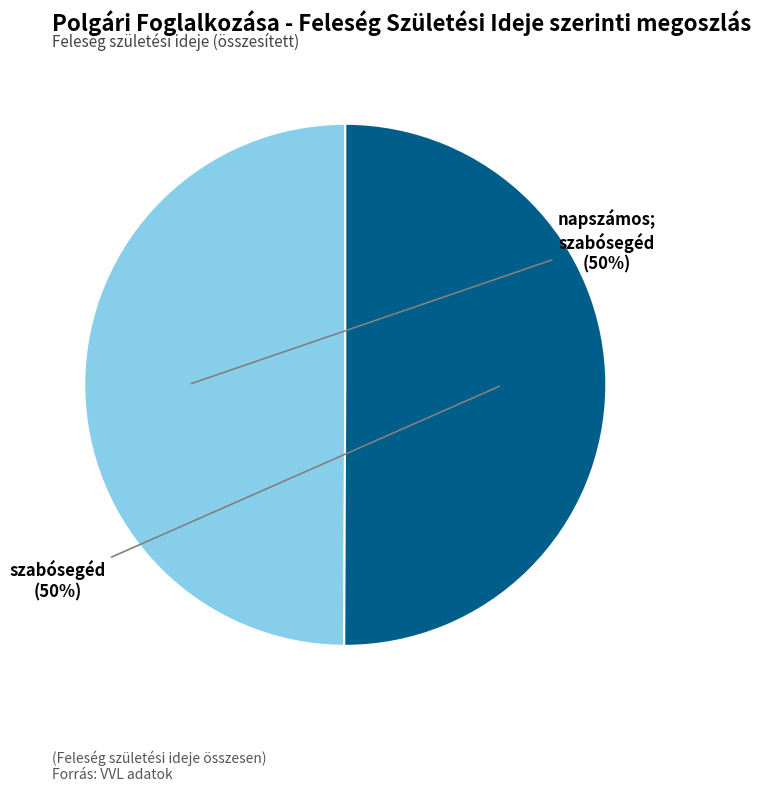

Combined, do szabósegéd and napszámos; szabósegéd account for over 50%?

Yes